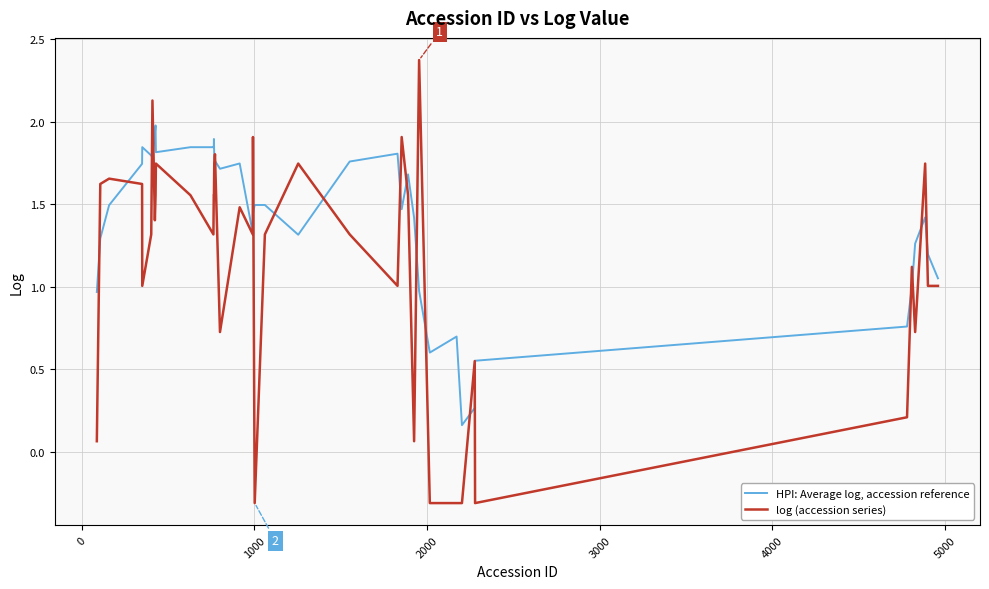

Which series has the widest spread of values?

log (accession series)